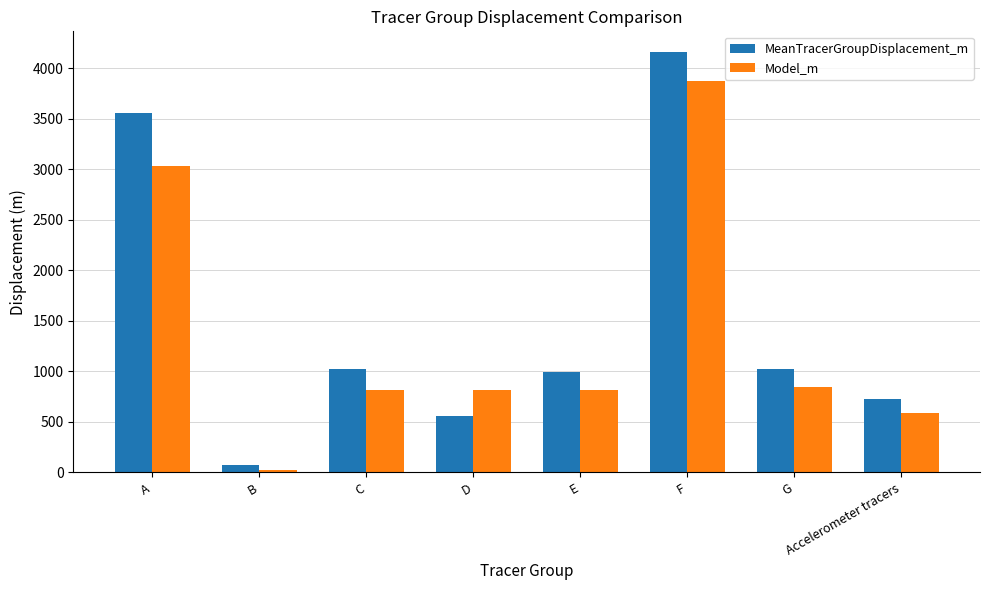

What position from the right is C?

6